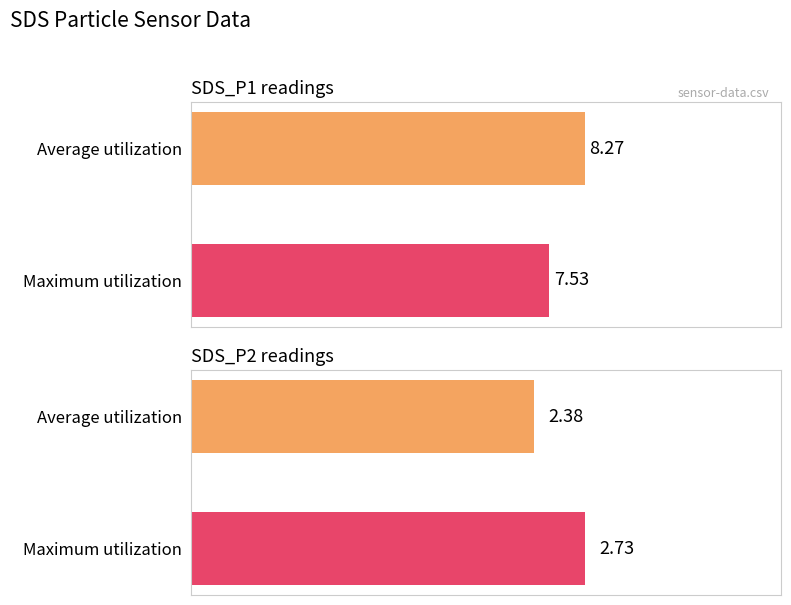

What are all the series names shown in the legend?

Average utilization, Maximum utilization